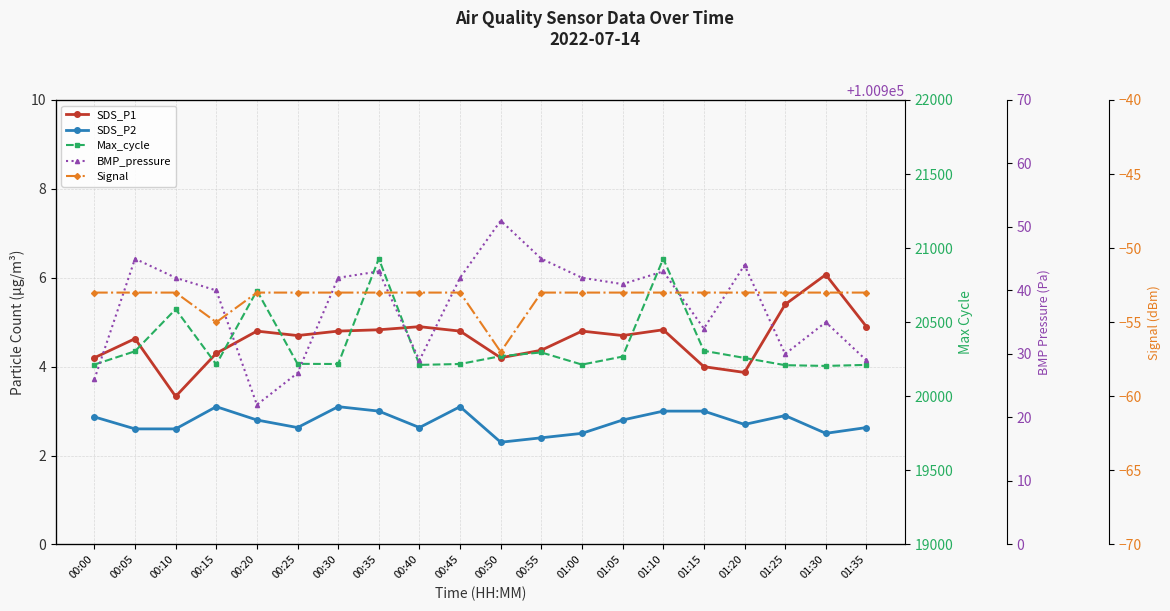

Reading left to right, transcribe all the data shown in this chart.

SDS_P1: 00:00=4.2	00:05=4.6	00:10=3.3	00:15=4.3	00:20=4.8	00:25=4.7	00:30=4.8	00:35=4.8	00:40=4.9	00:45=4.8	00:50=4.2	00:55=4.4	01:00=4.8	01:05=4.7	01:10=4.8	01:15=4.0	01:20=3.9	01:25=5.4	01:30=6.1	01:35=4.9
SDS_P2: 00:00=2.9	00:05=2.6	00:10=2.6	00:15=3.1	00:20=2.8	00:25=2.6	00:30=3.1	00:35=3.0	00:40=2.6	00:45=3.1	00:50=2.3	00:55=2.4	01:00=2.5	01:05=2.8	01:10=3.0	01:15=3.0	01:20=2.7	01:25=2.9	01:30=2.5	01:35=2.6
Max_cycle: 00:00=20214.0	00:05=20304.0	00:10=20588.0	00:15=20215.0	00:20=20713.0	00:25=20219.0	00:30=20218.0	00:35=20929.0	00:40=20212.0	00:45=20218.0	00:50=20271.0	00:55=20296.0	01:00=20214.0	01:05=20268.0	01:10=20929.0	01:15=20307.0	01:20=20259.0	01:25=20210.0	01:30=20205.0	01:35=20212.0
BMP_pressure: 00:00=100926.0	00:05=100945.0	00:10=100942.0	00:15=100940.0	00:20=100922.0	00:25=100927.0	00:30=100942.0	00:35=100943.0	00:40=100929.0	00:45=100942.0	00:50=100951.0	00:55=100945.0	01:00=100942.0	01:05=100941.0	01:10=100943.0	01:15=100934.0	01:20=100944.0	01:25=100930.0	01:30=100935.0	01:35=100929.0
Signal: 00:00=-53.0	00:05=-53.0	00:10=-53.0	00:15=-55.0	00:20=-53.0	00:25=-53.0	00:30=-53.0	00:35=-53.0	00:40=-53.0	00:45=-53.0	00:50=-57.0	00:55=-53.0	01:00=-53.0	01:05=-53.0	01:10=-53.0	01:15=-53.0	01:20=-53.0	01:25=-53.0	01:30=-53.0	01:35=-53.0